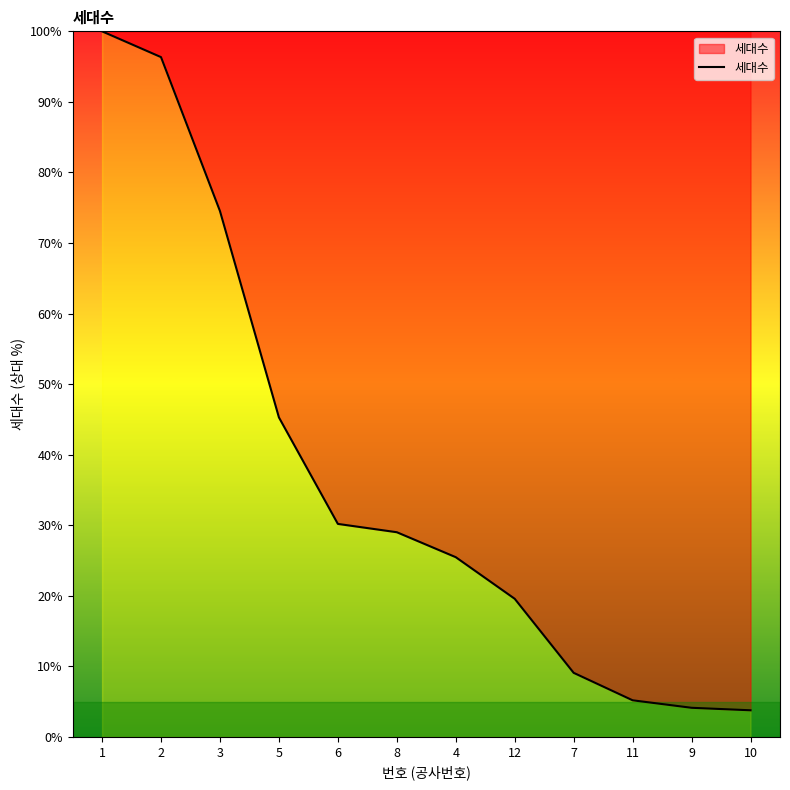

What is the difference between the maximum and minimum values?

96.2